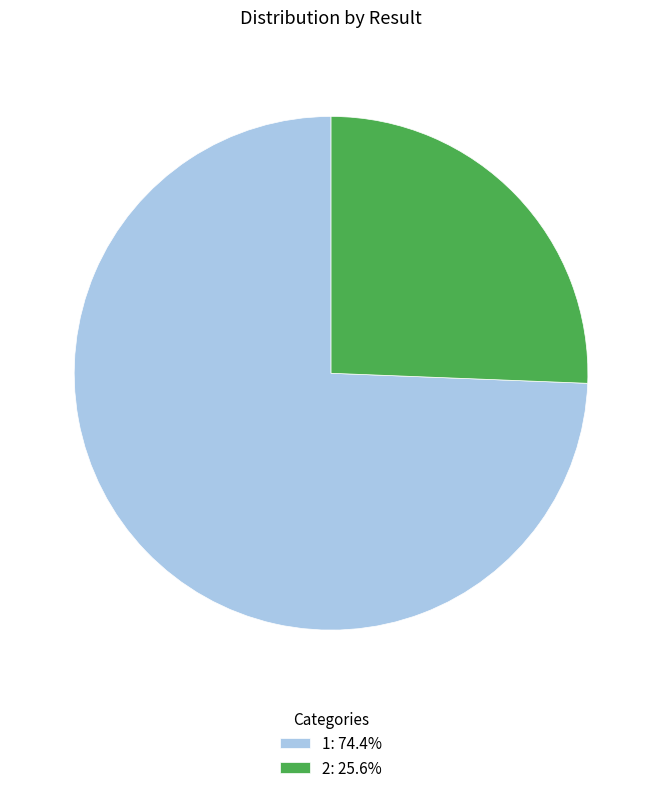

Which slice represents more than half of the pie?

1